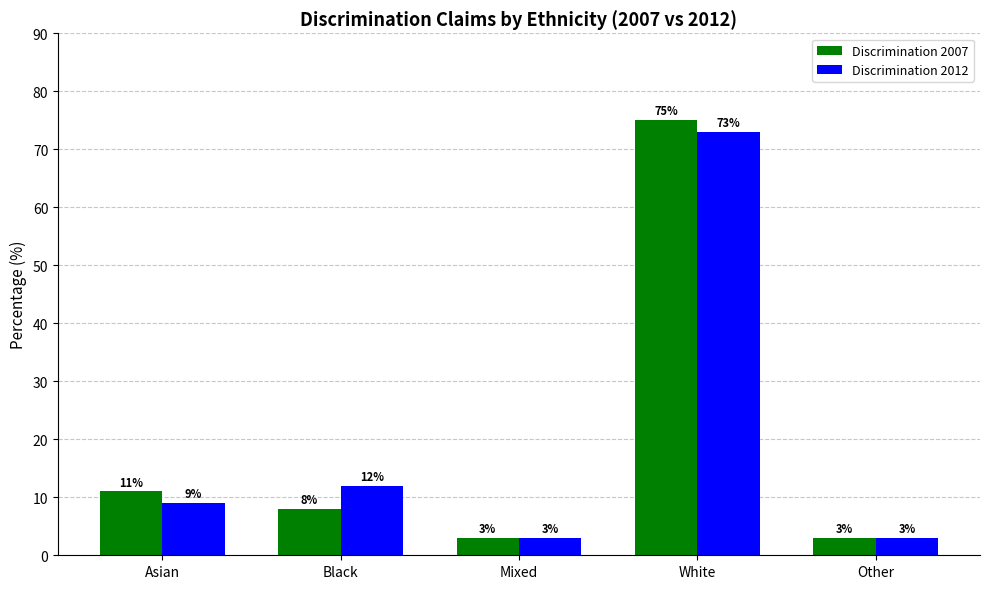

What value does the Discrimination 2007 series have at Asian?

11